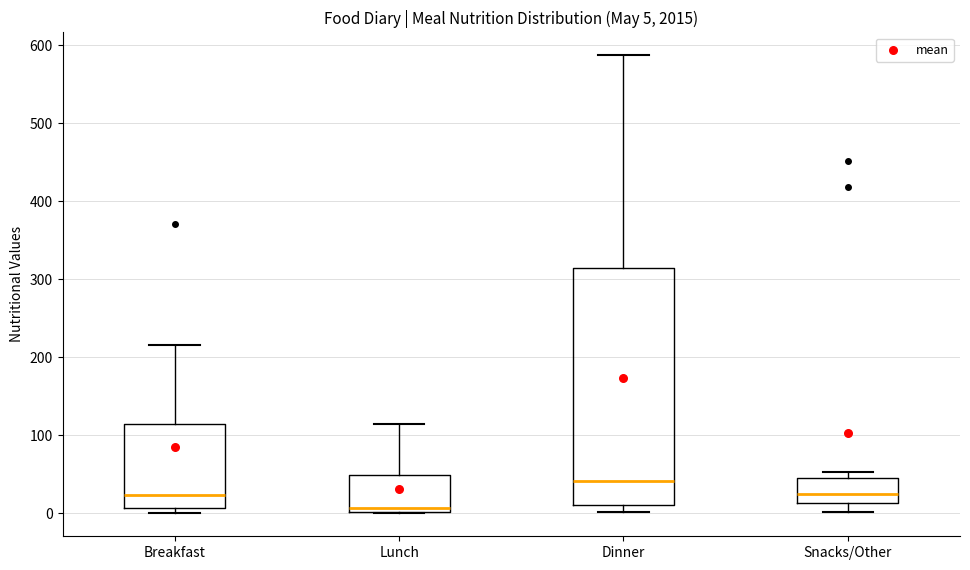

Which box is the tallest, from its lower edge to its upper edge?

Dinner